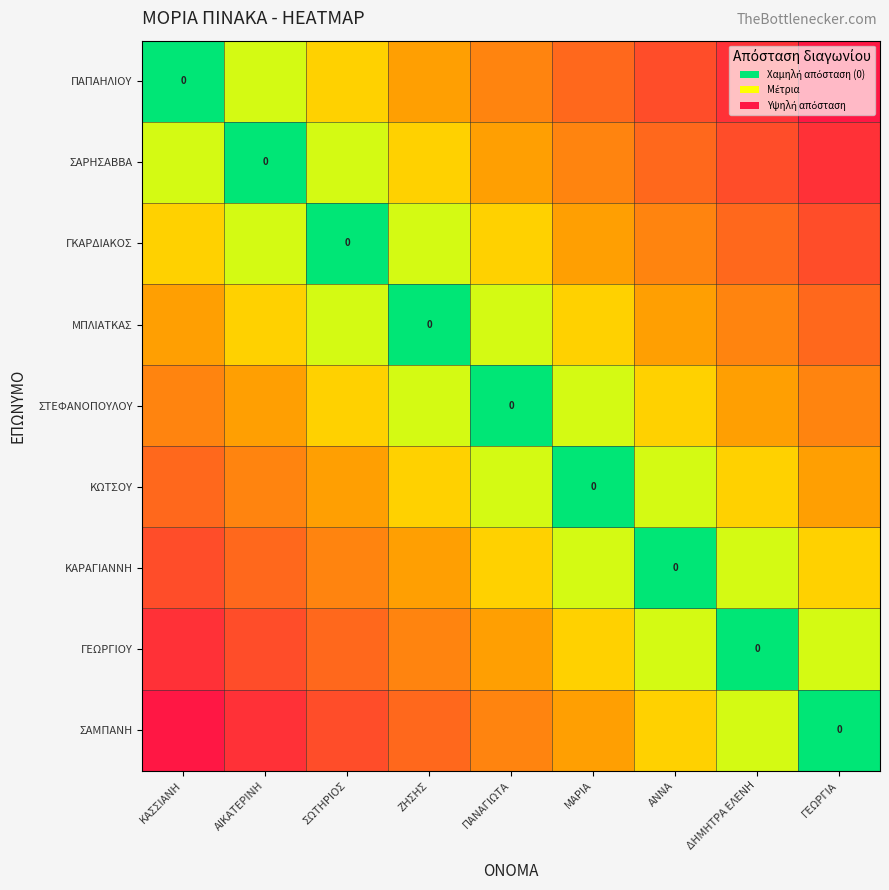

Is it true that ΓΚΑΡΔΙΑΚΟΣ equals 0.2 at ΓΕΩΡΓΙΑ?

False